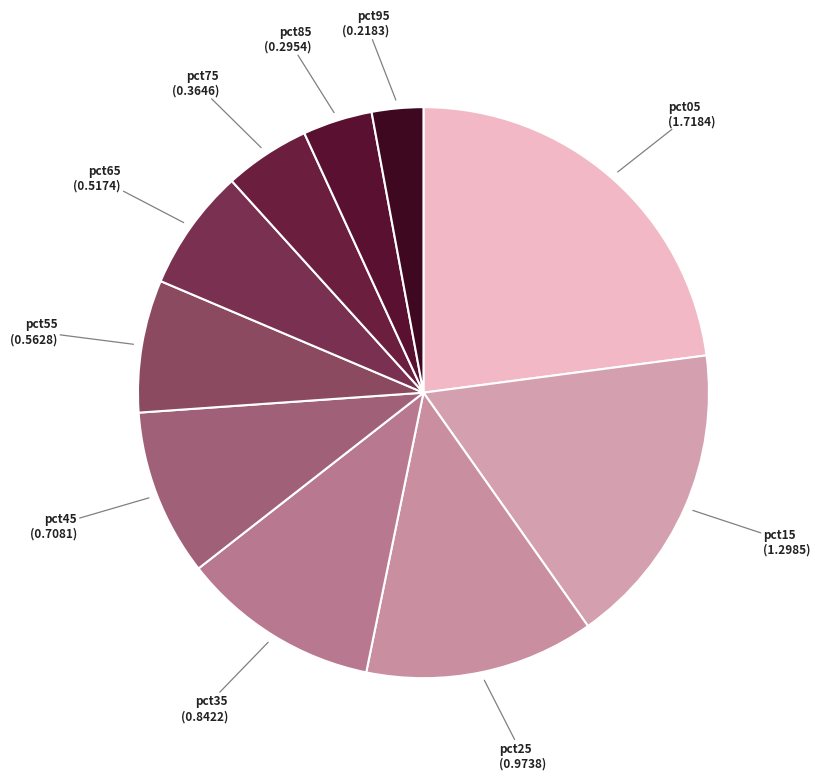

Does pct25 account for over 50% of the chart?

No